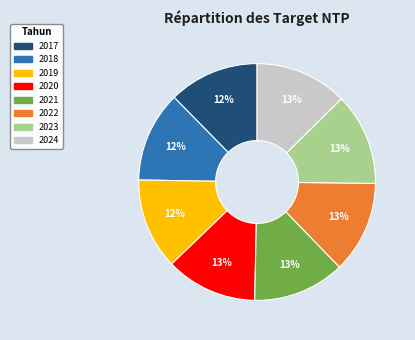

Approximately how many times larger is the value at 2024 compared to 2023?

1.0